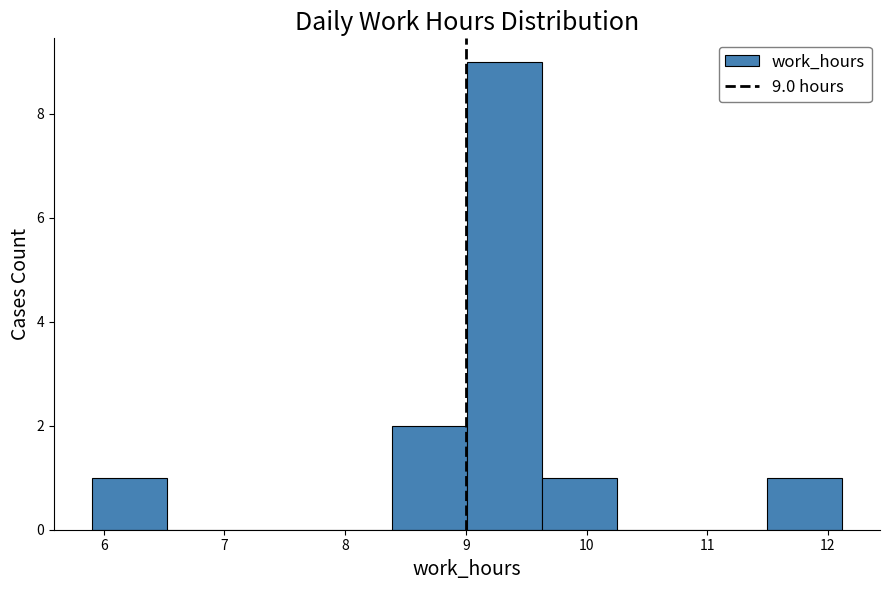

Which range on the x-axis has the tallest bar?

9.0 to 9.6